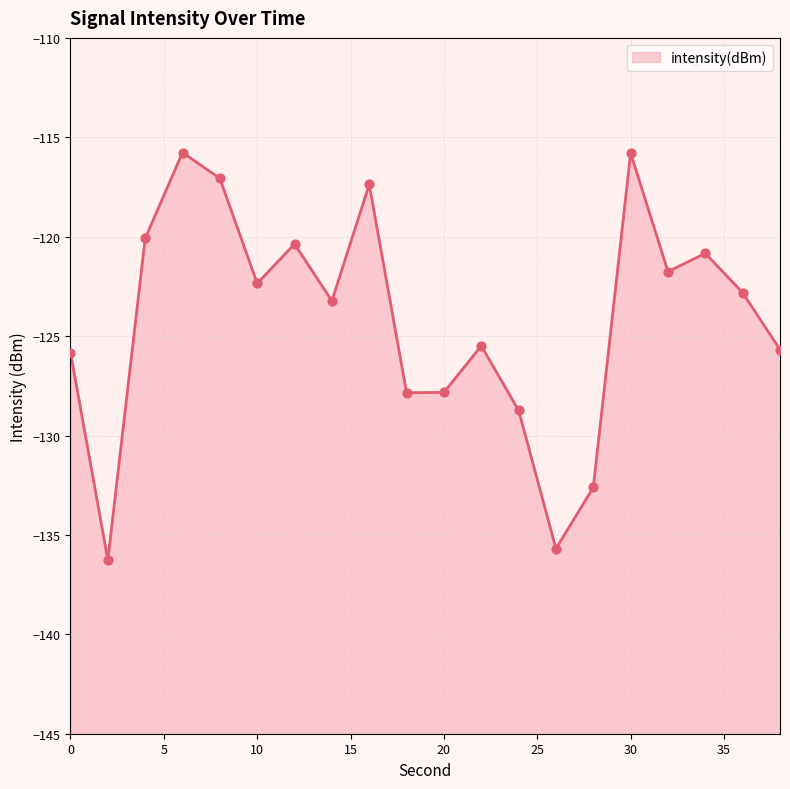

Between 0 and 34, which is larger?

34